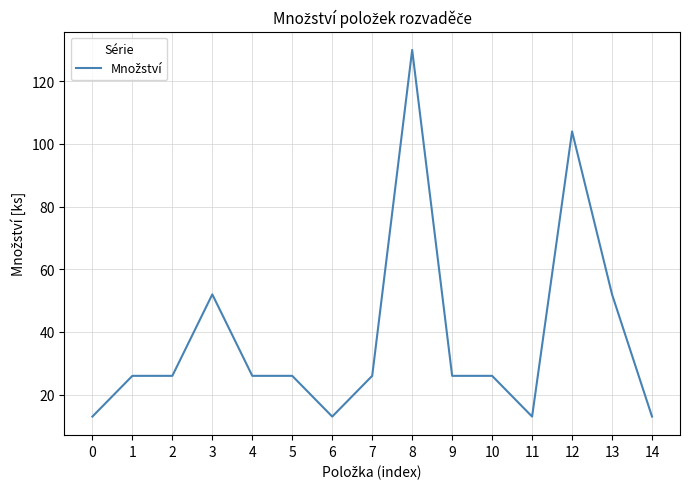

What is the difference between the maximum and minimum values?

117